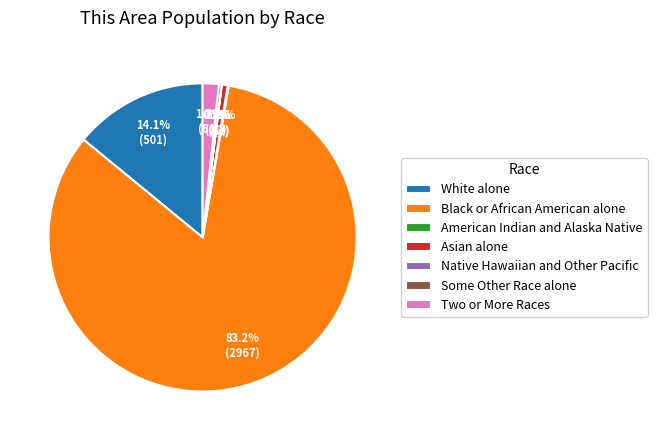

What percentage is the White alone slice, to the nearest percent?

14%